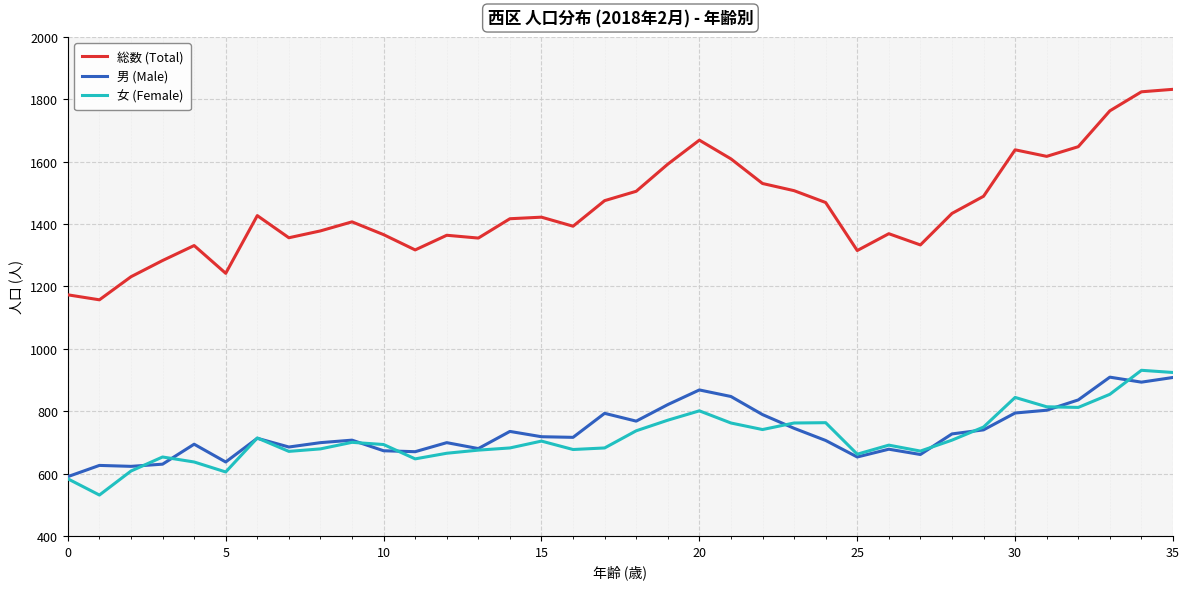

Which series has the largest total across all categories?

総数 (Total)